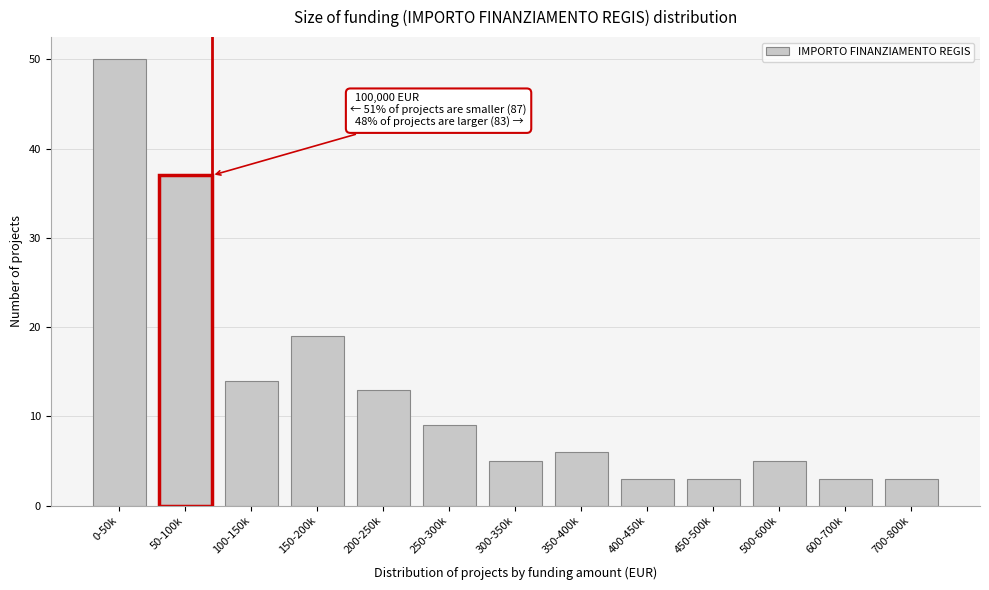

Reading left to right, list all the values displayed in this chart.

50	37	14	19	13	9	5	6	3	3	5	3	3